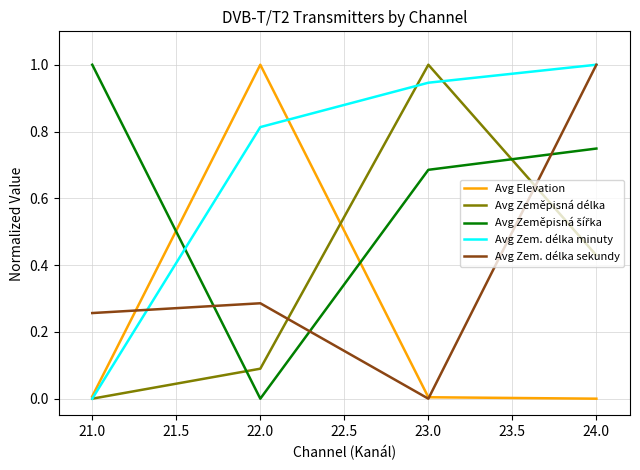

Rank the categories by Avg Zem. délka sekundy value from lowest to highest.

23.0, 21.0, 22.0, 24.0